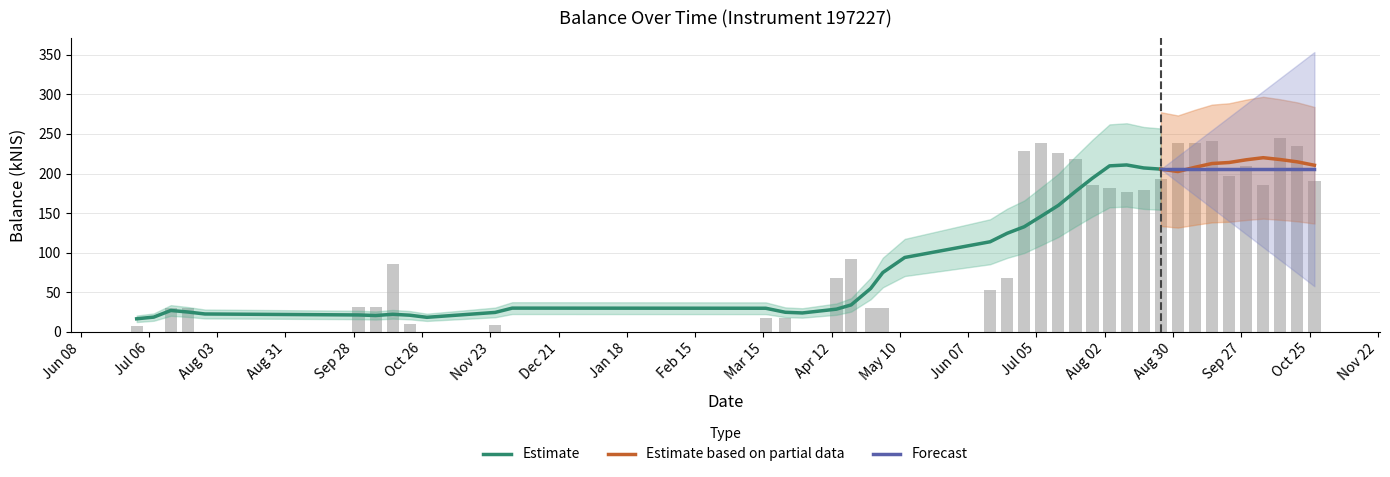

What is the maximum value shown in the chart?

244.7